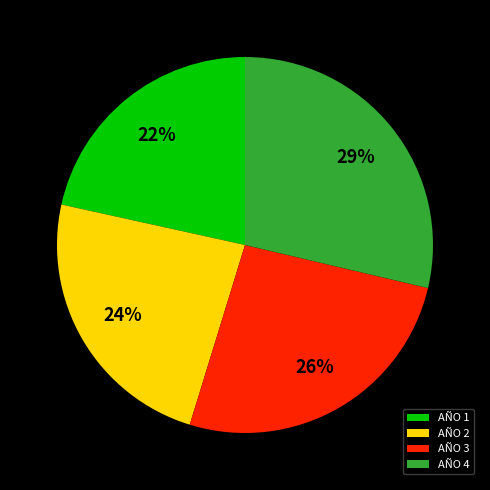

Does AÑO 2 account for over 50% of the chart?

No